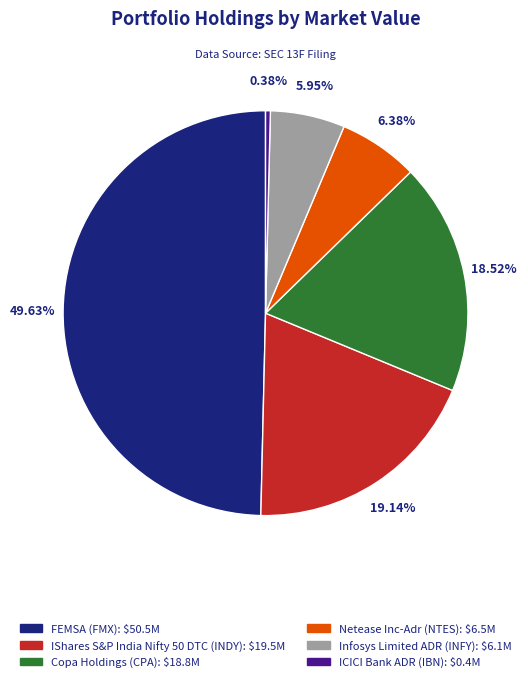

To the nearest percent, what percentage of the pie is FEMSA?

50%